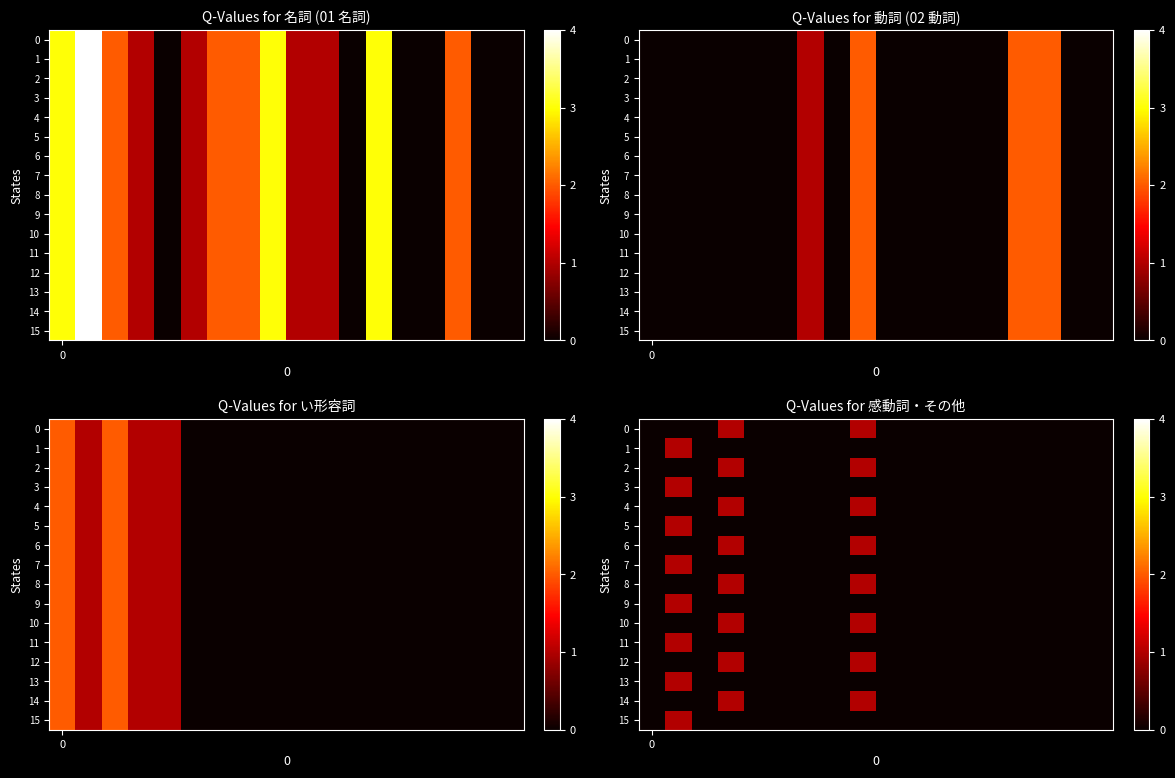

At which category is the sum across all series the highest?

1